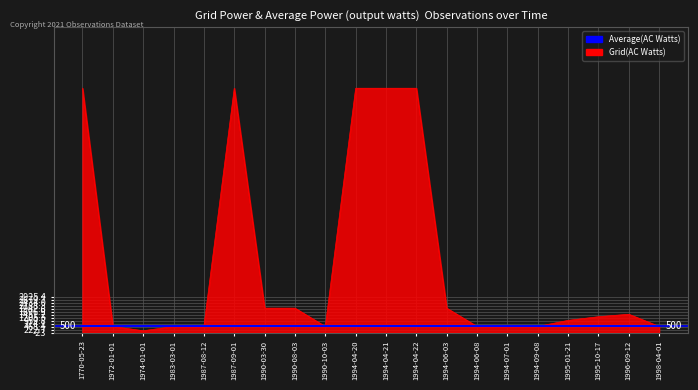

Rank the series by their average value, from highest to lowest.

Grid(AC Watts), Average(AC Watts)